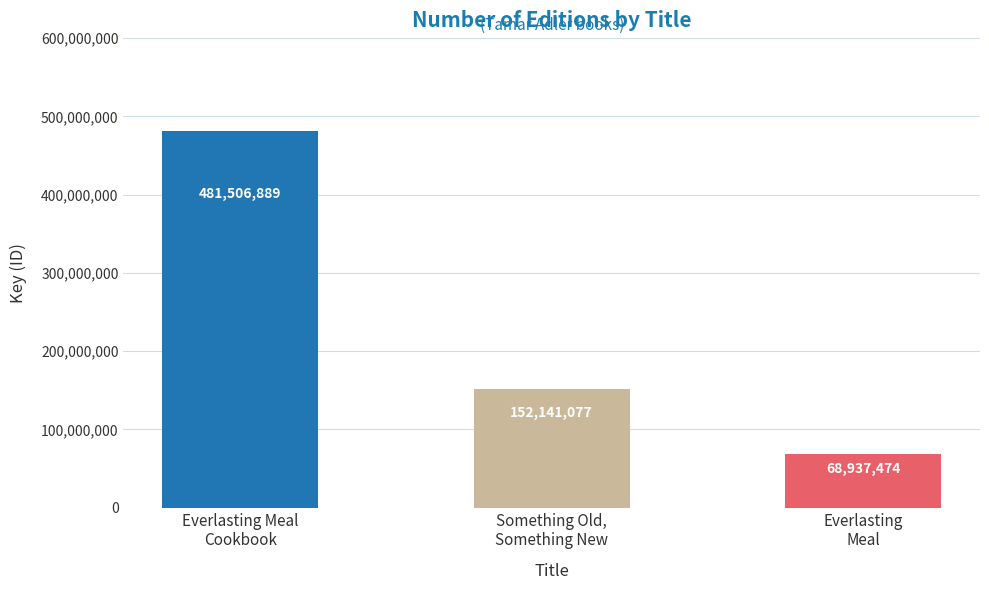

The chart shows a value of 68937474 at Everlasting
Meal. True or false?

True